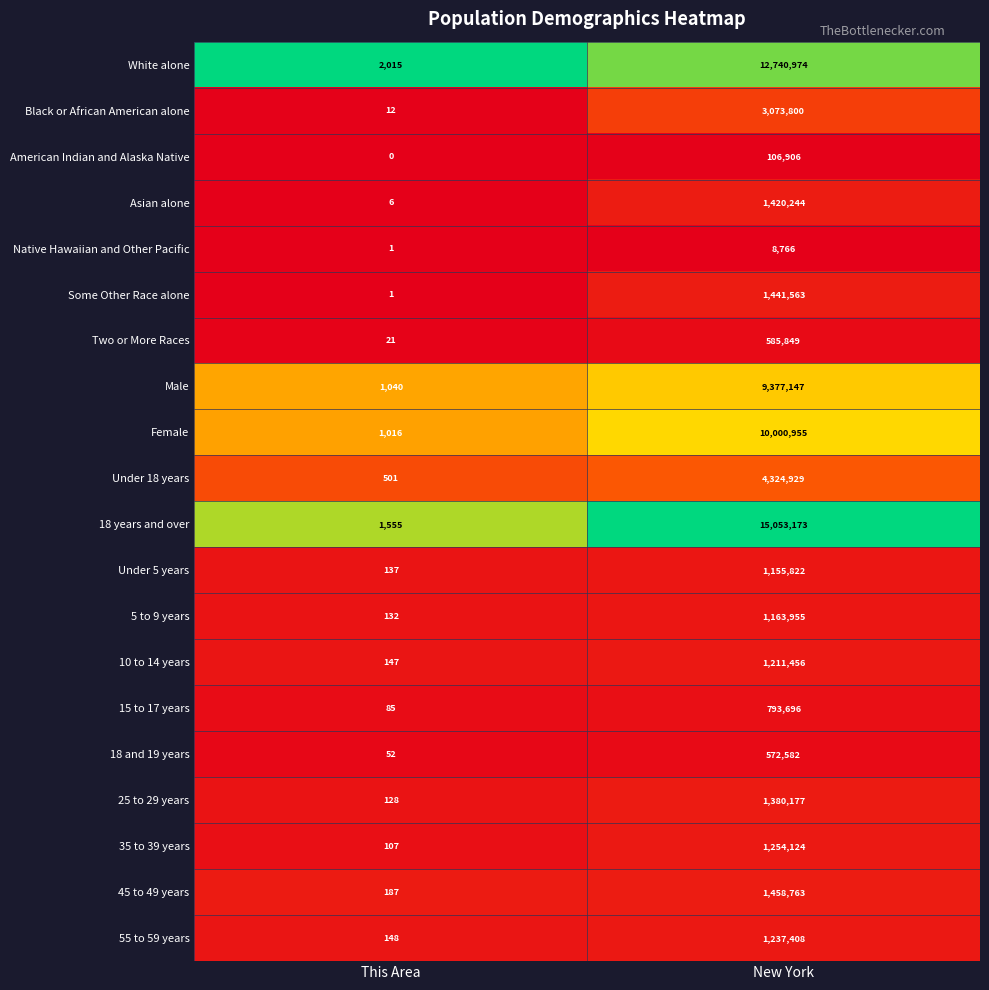

Is it true that 10 to 14 years equals 147 at This Area?

True